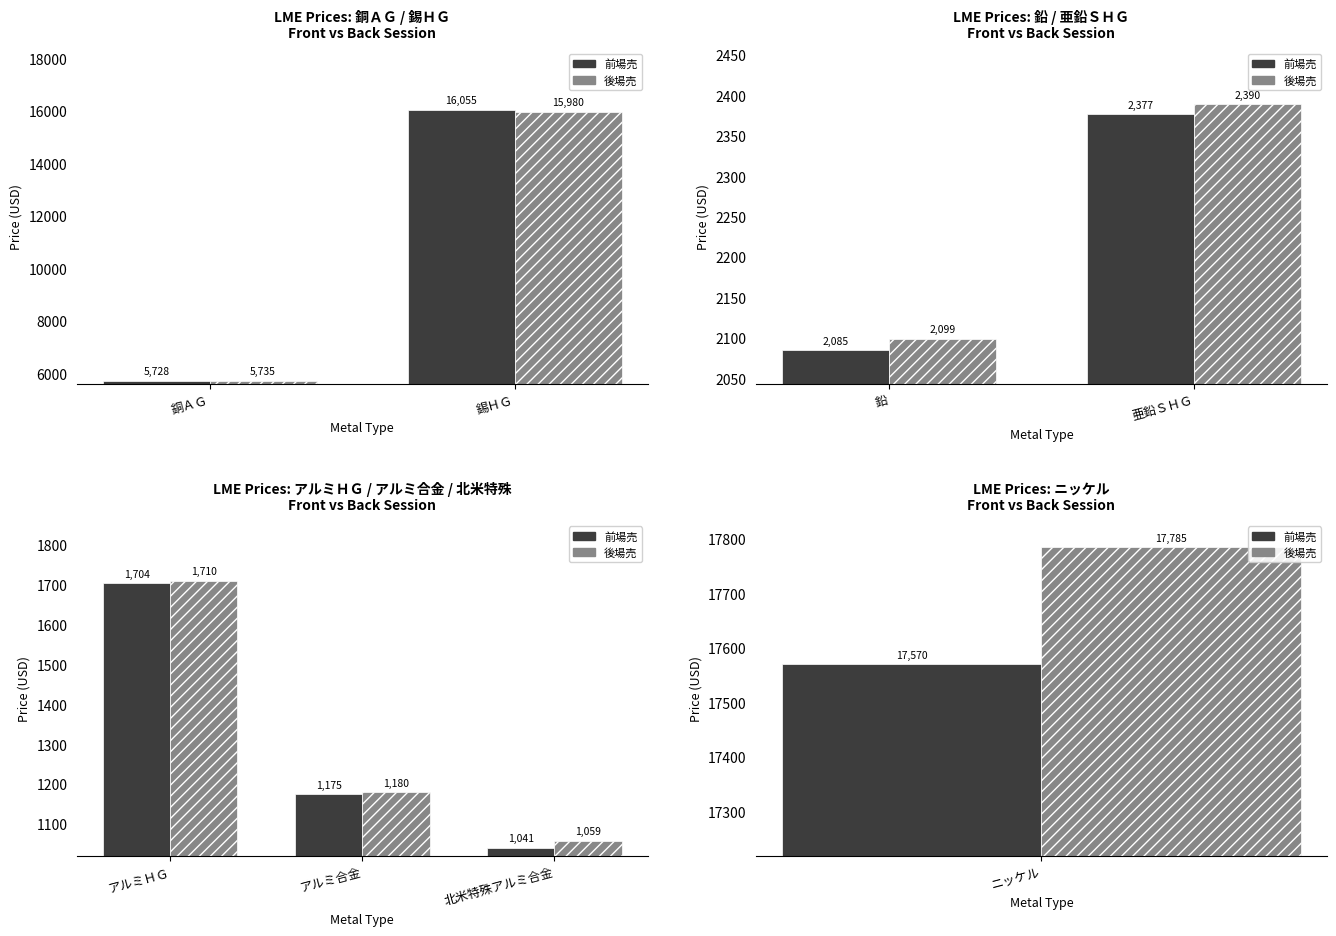

What is the difference between the highest and lowest values at 北米特殊アルミ合金?

18.0